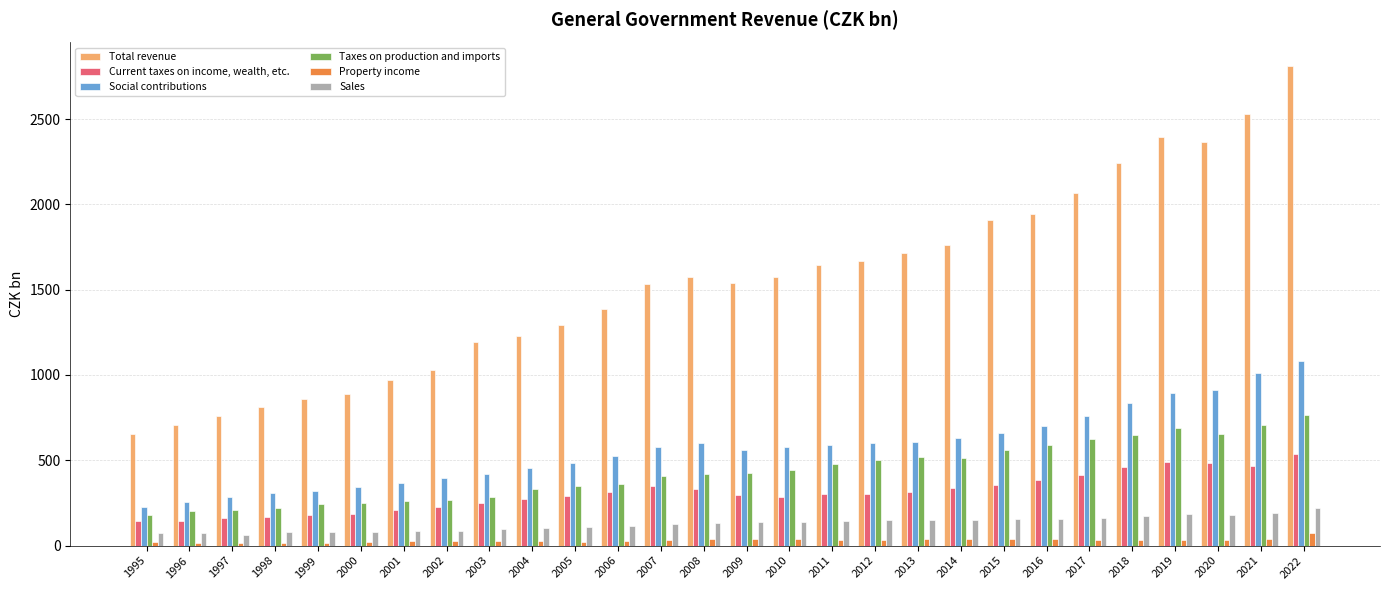

What is the value of the Total revenue bar at the 8th from the left?

1030.8